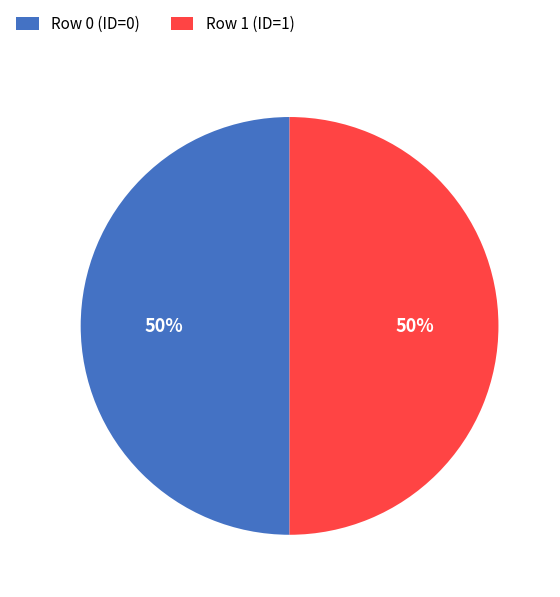

To the nearest percent, what is the combined percentage of Row 0 (ID=0) and Row 1 (ID=1)?

100%